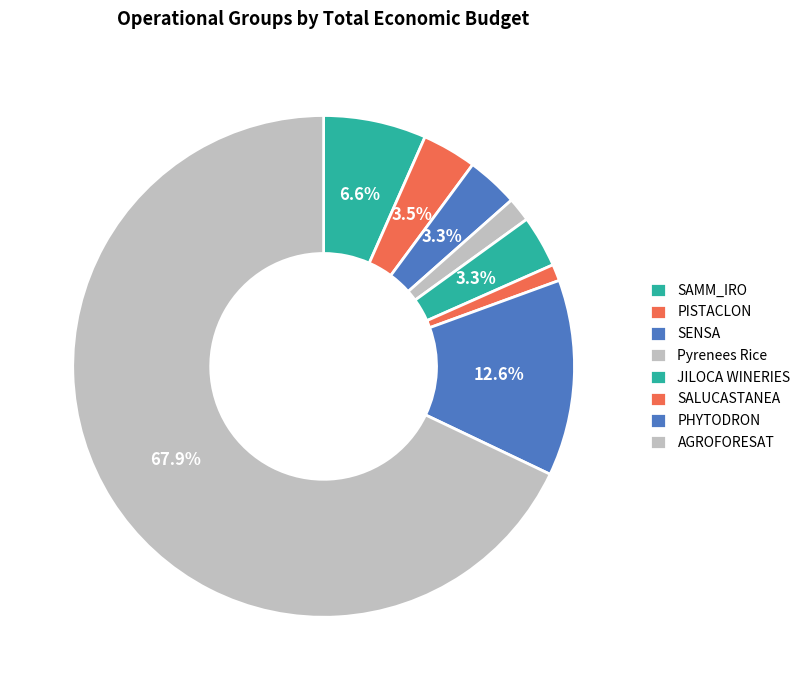

Does any single category account for the majority?

Yes